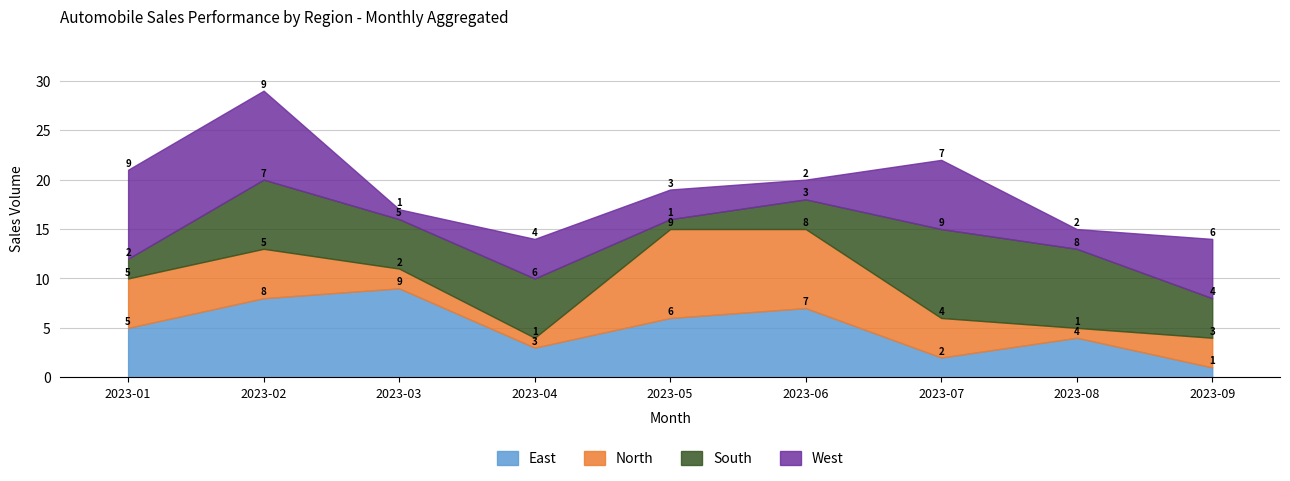

At which category is the sum across all series the highest?

2023-02